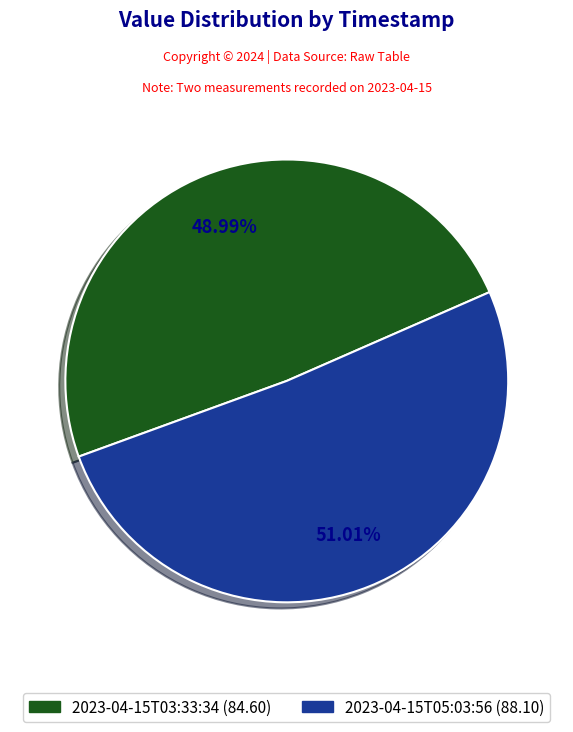

Is there any slice that represents more than half of the pie?

Yes